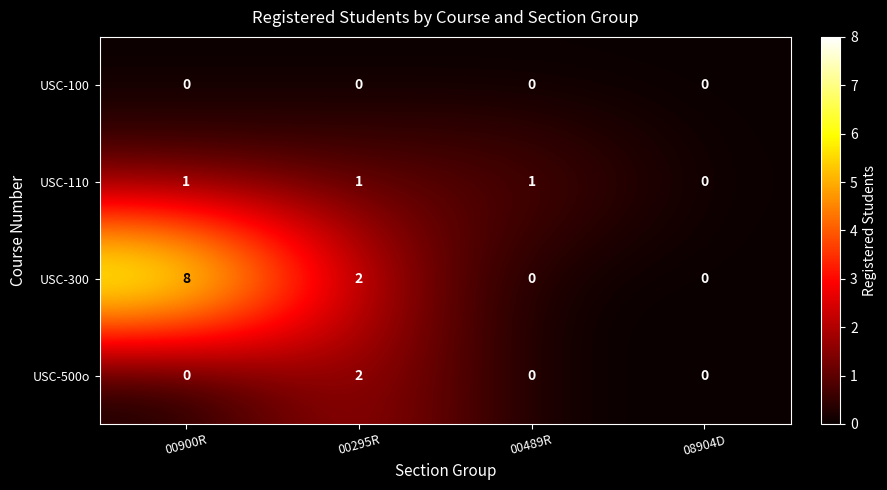

The value of USC-500o at 00900R is -1. True or false?

False